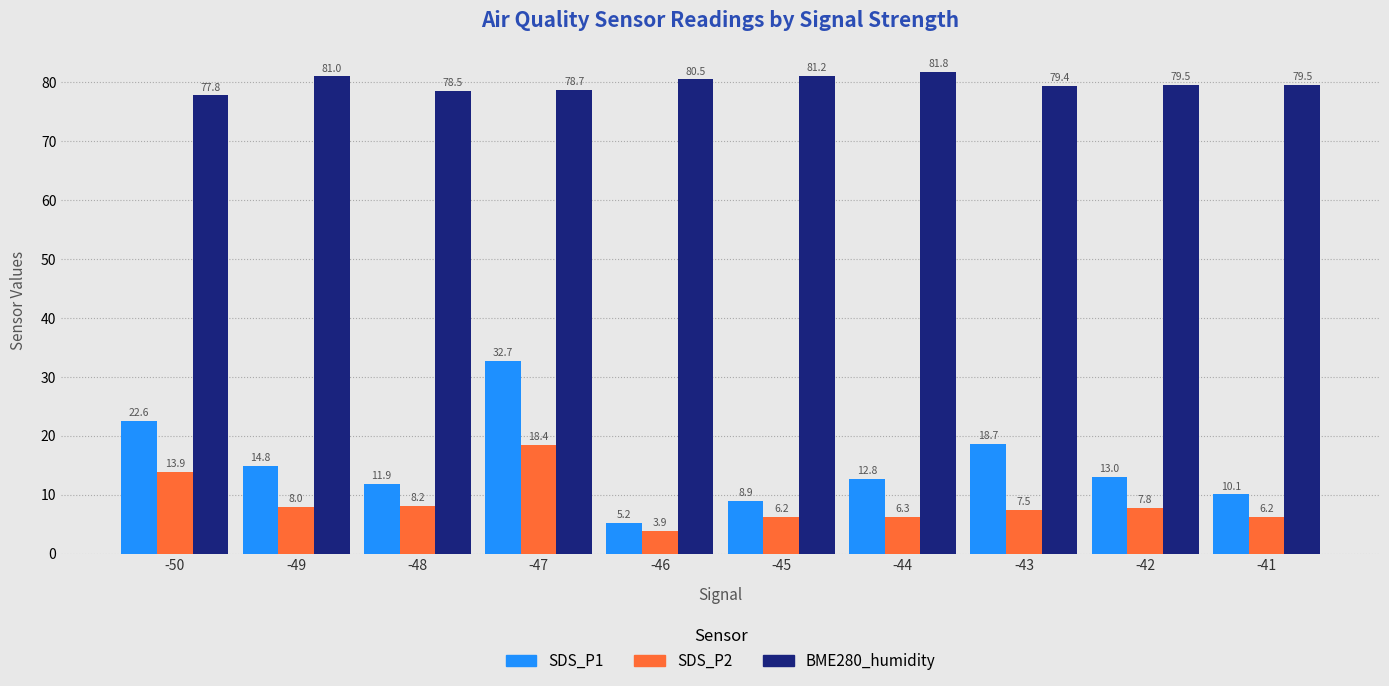

Is the value of SDS_P2 at -48 greater than the value of BME280_humidity at -49?

No